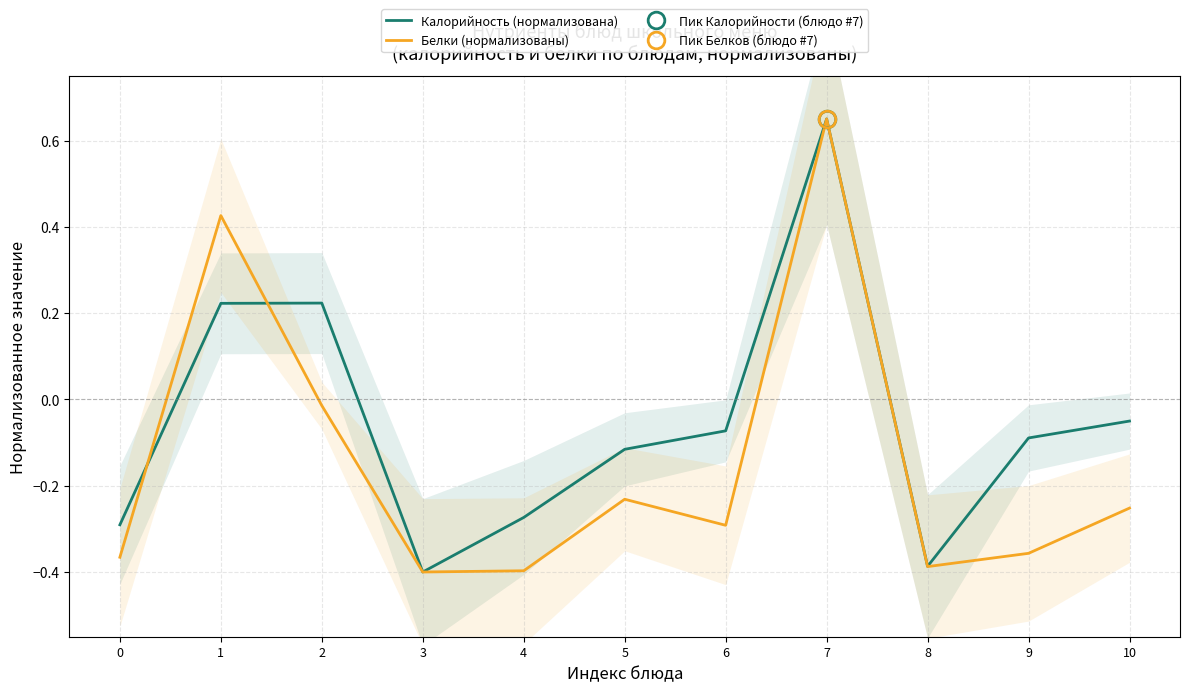

Rank the series at 1 from lowest to highest value.

Калорийность (нормализована), Белки (нормализованы)